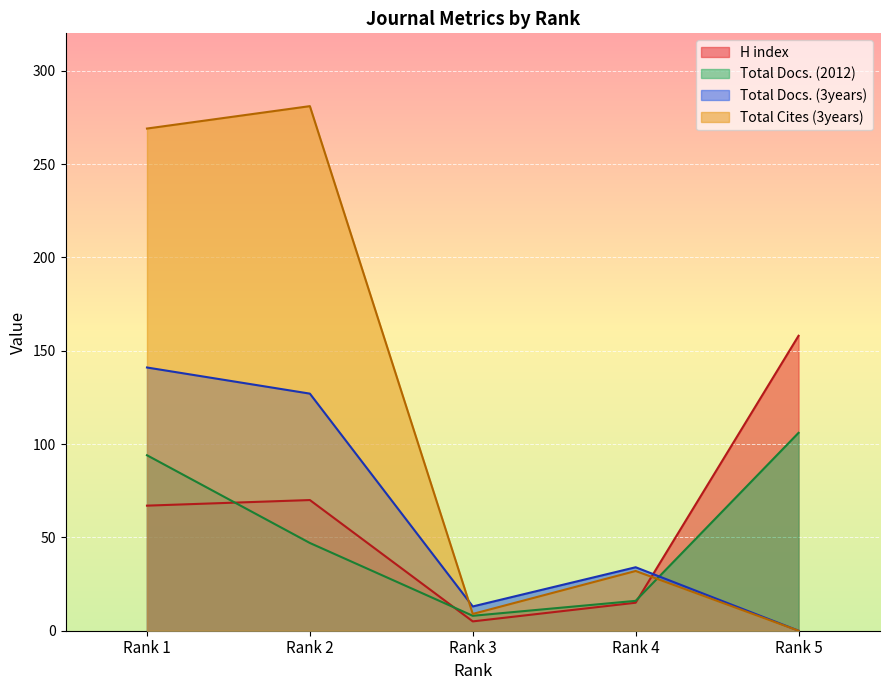

How many lines are shown in the chart?

4